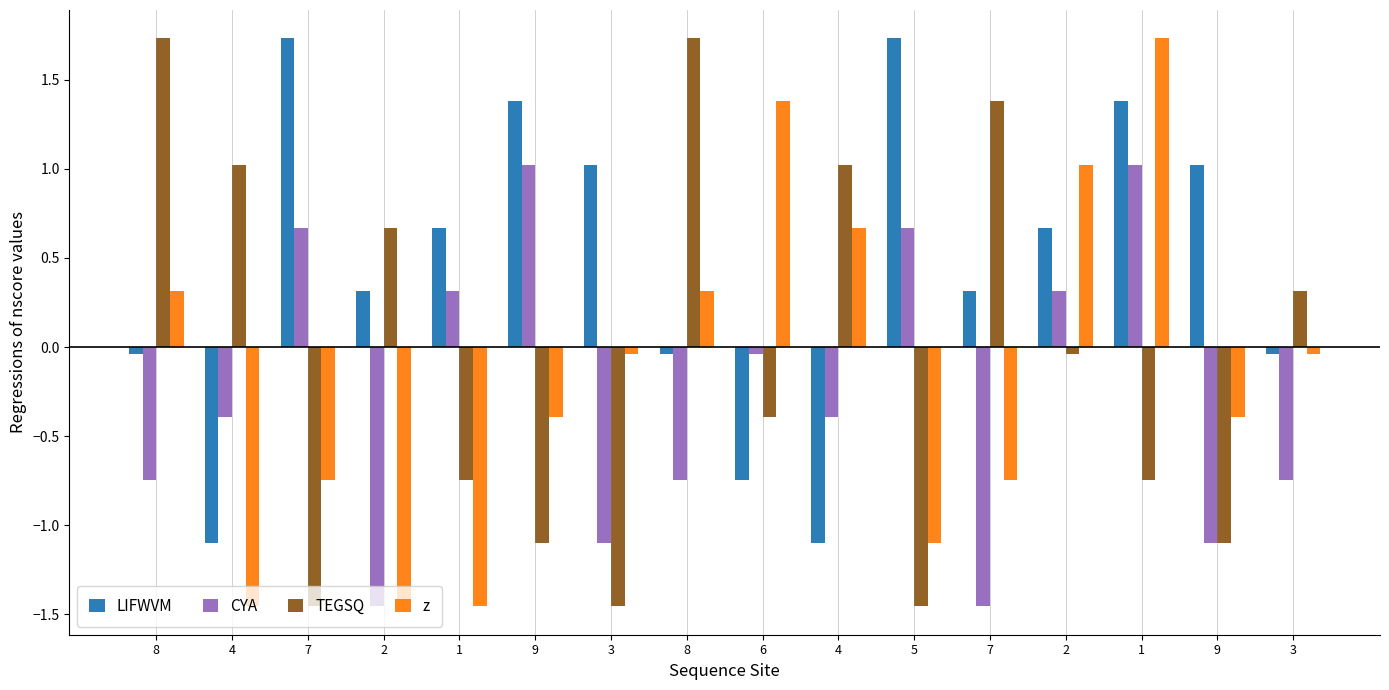

List the labels in order of z value, smallest first.

4, 2, 1, 5, 7, 7, 9, 9, 3, 3, 8, 8, 4, 2, 6, 1